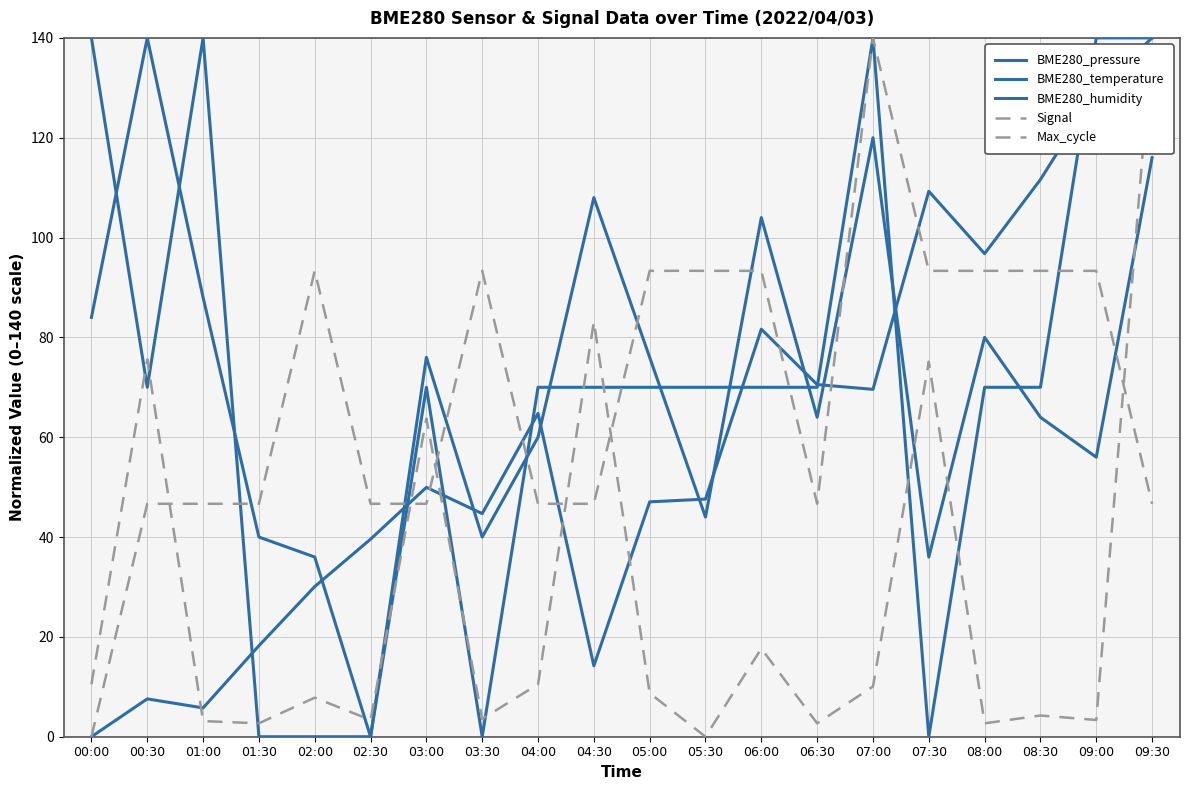

How many times do BME280_pressure and BME280_humidity cross each other?

8